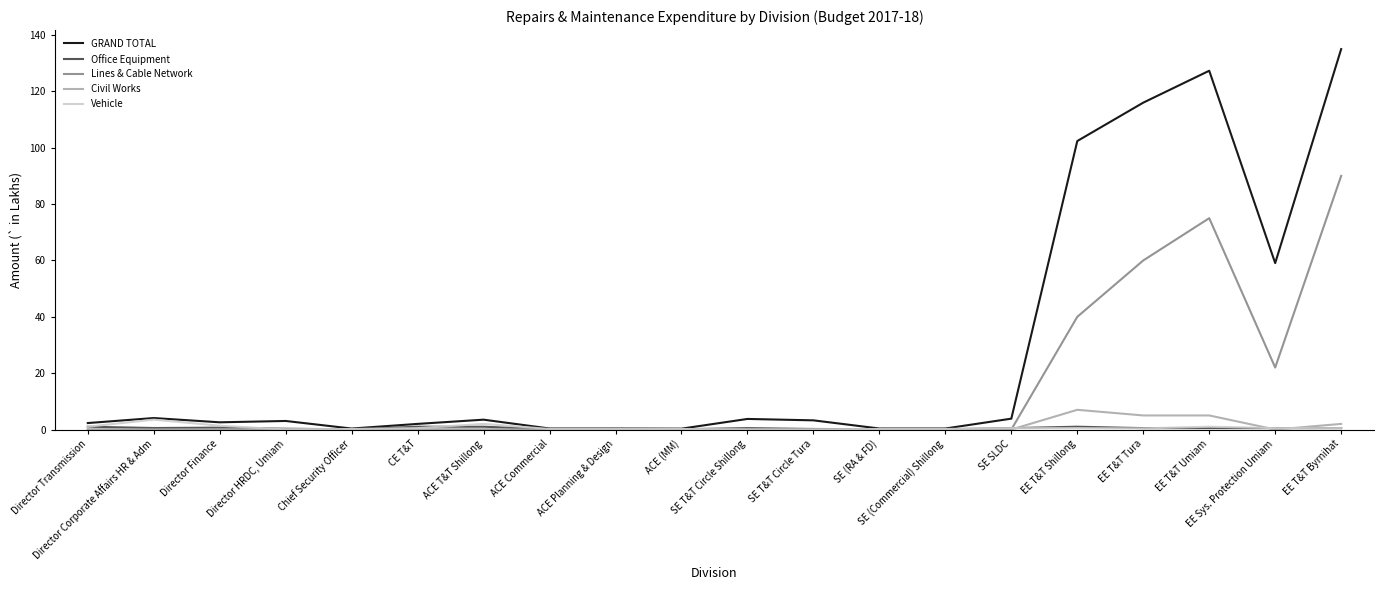

What is the difference between the maximum and minimum values in the Vehicle series?

3.5